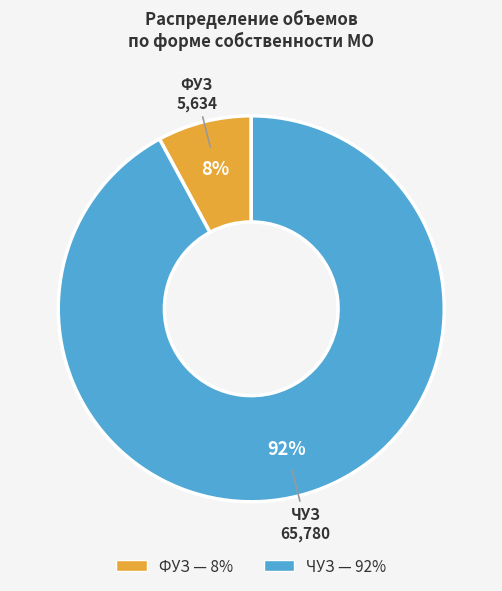

Which slice is the largest?

ЧУЗ